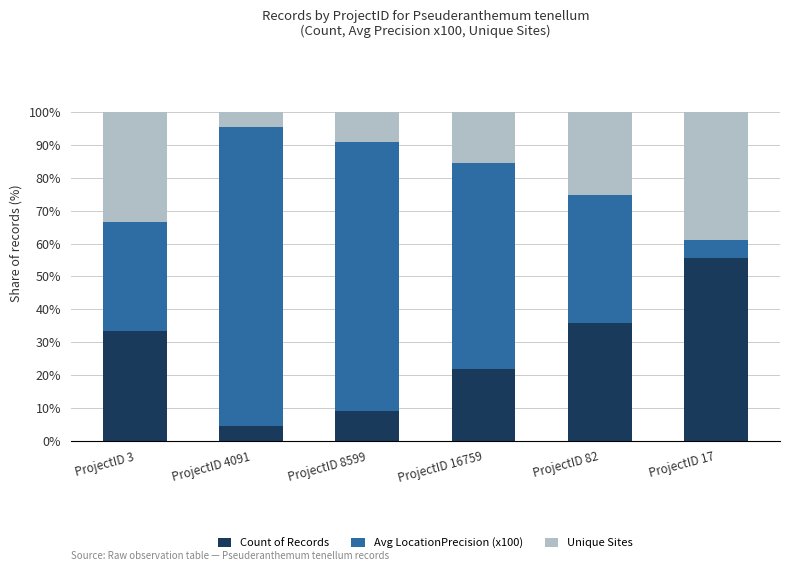

What is the difference between the second highest and minimum values in the Count of Records series?

31.2